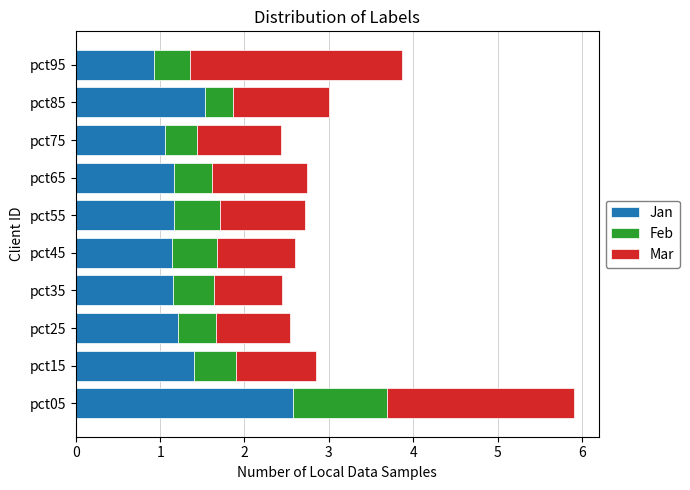

True or false: Jan has a value of 1.9 at pct65.

False